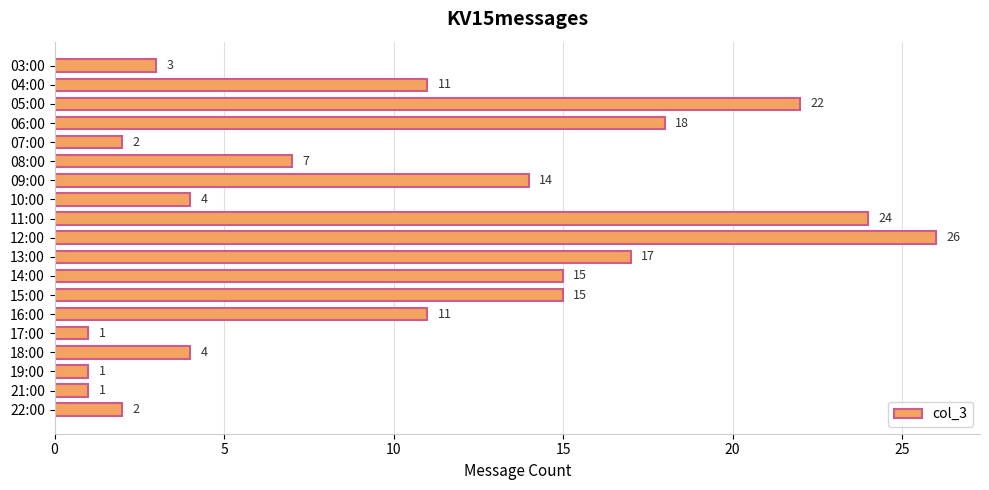

What is the average value?

10